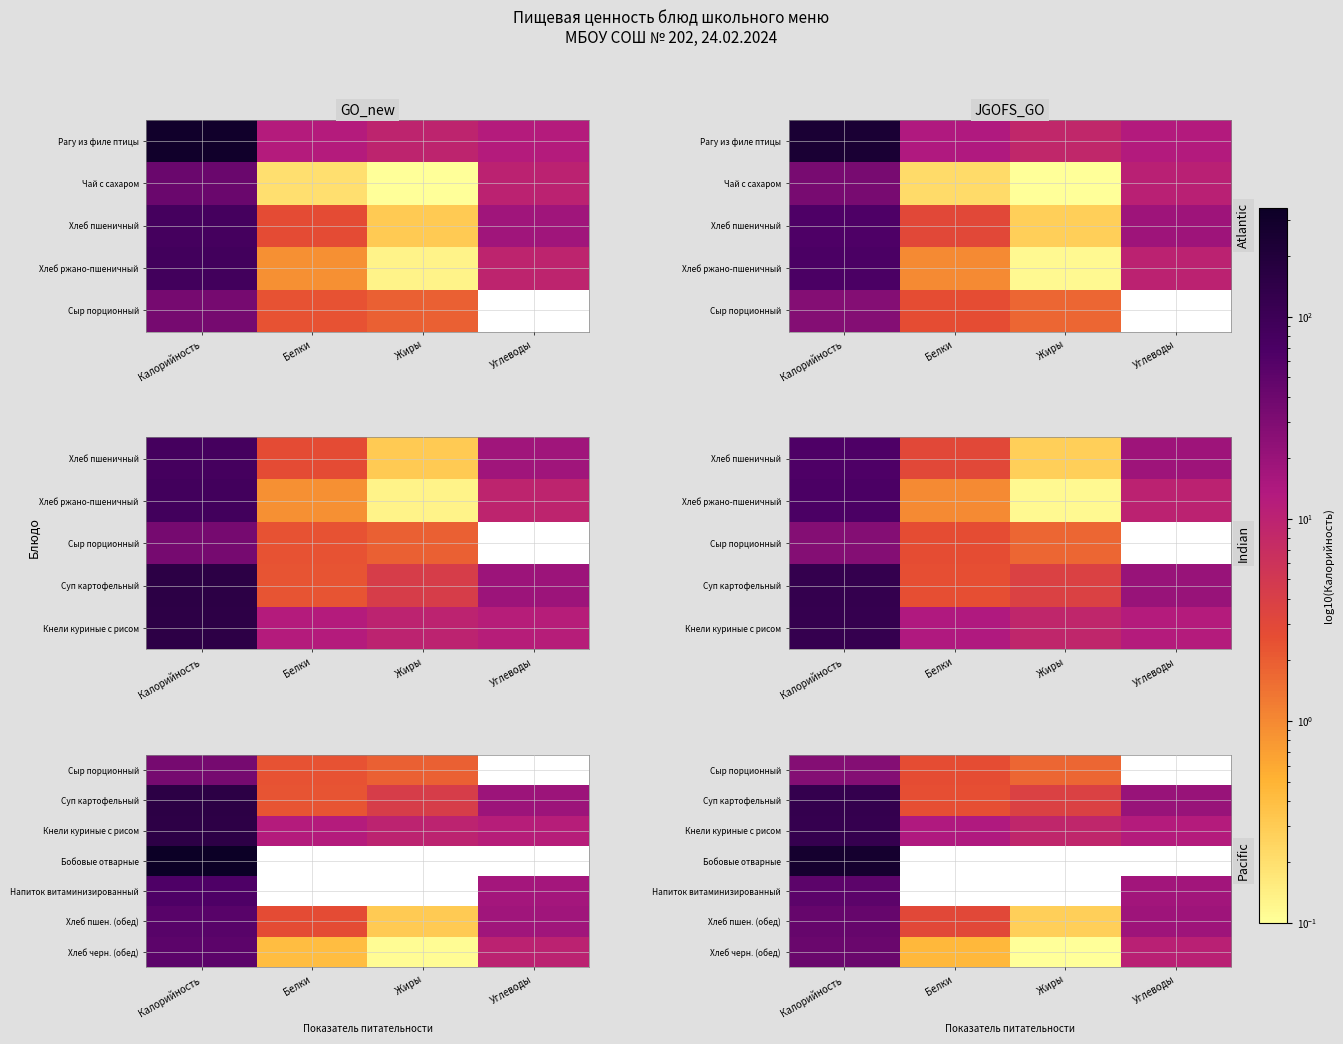

Rank the series at Калорийность from highest to lowest value.

Бобовые отварные, Суп картофельный, Кнели куриные с рисом, Напиток витаминизированный, Хлеб пшен. (обед), Хлеб черн. (обед), Сыр порционный